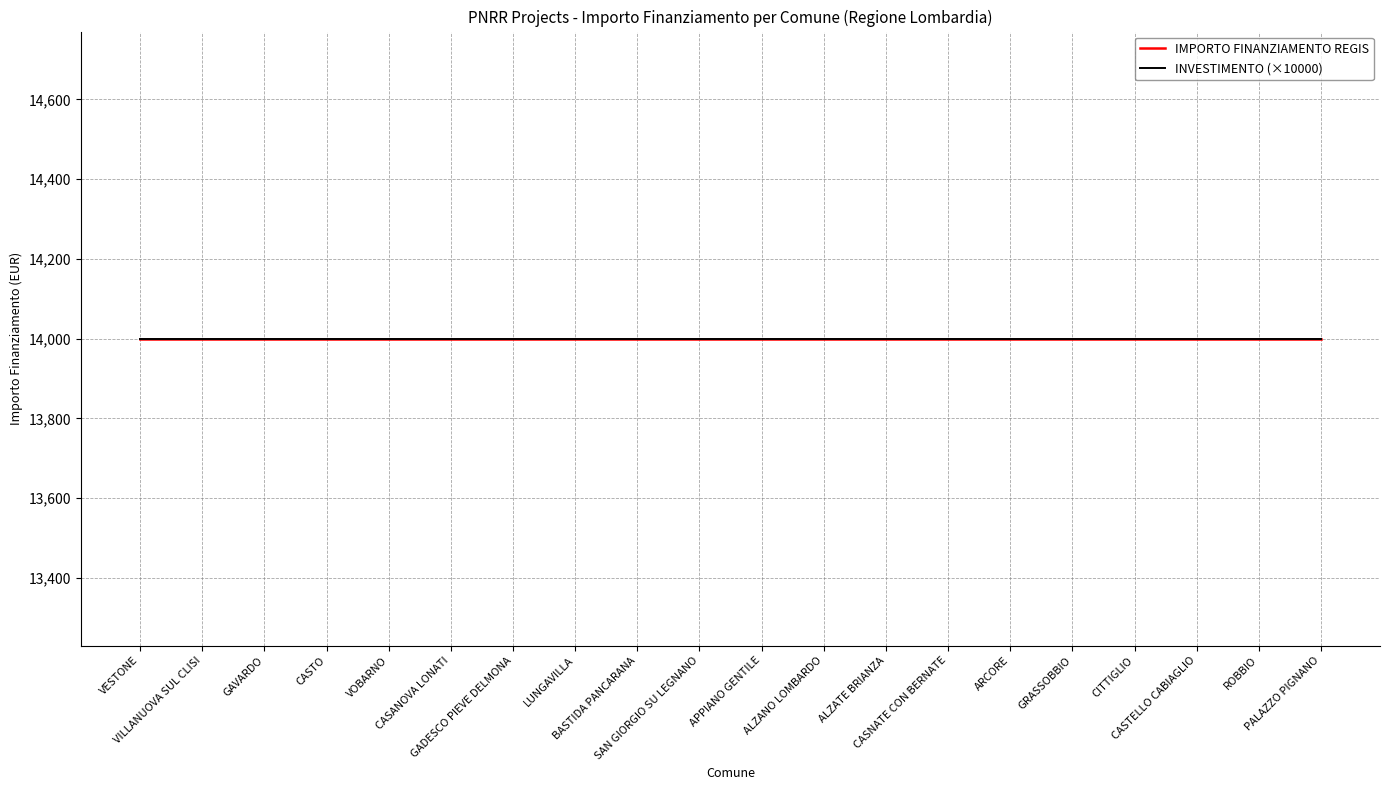

True or false: IMPORTO FINANZIAMENTO REGIS has more than 0 interior local peaks.

False